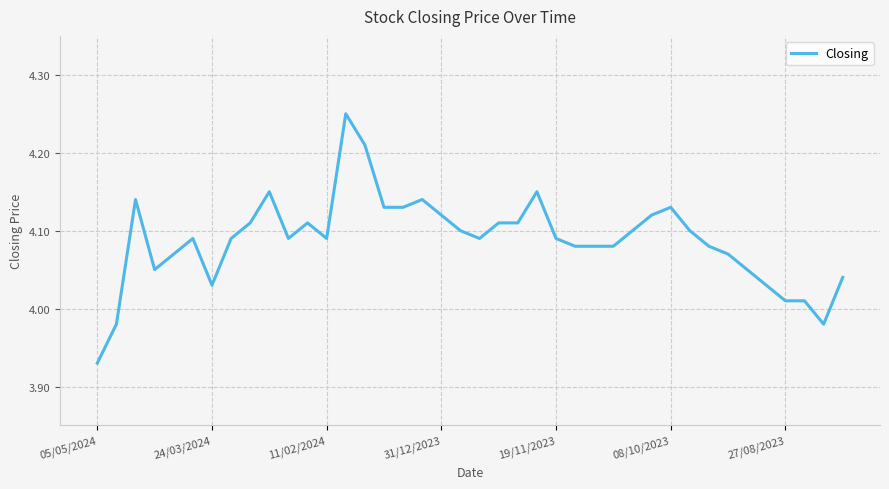

What is the difference between the maximum and minimum values?

0.3